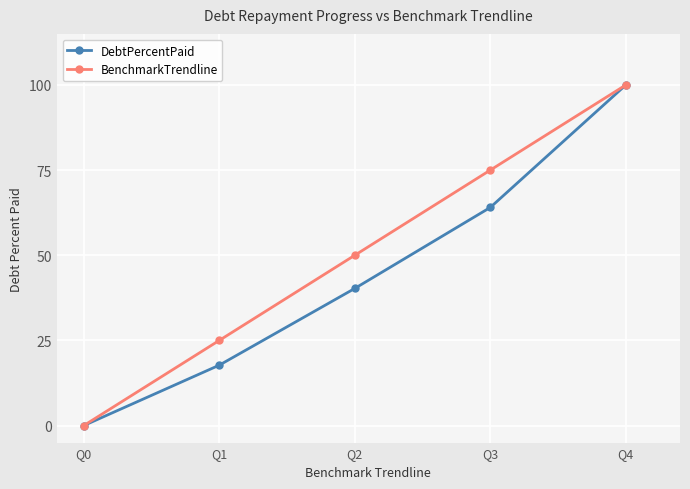

How many data points in DebtPercentPaid are less than 40?

2